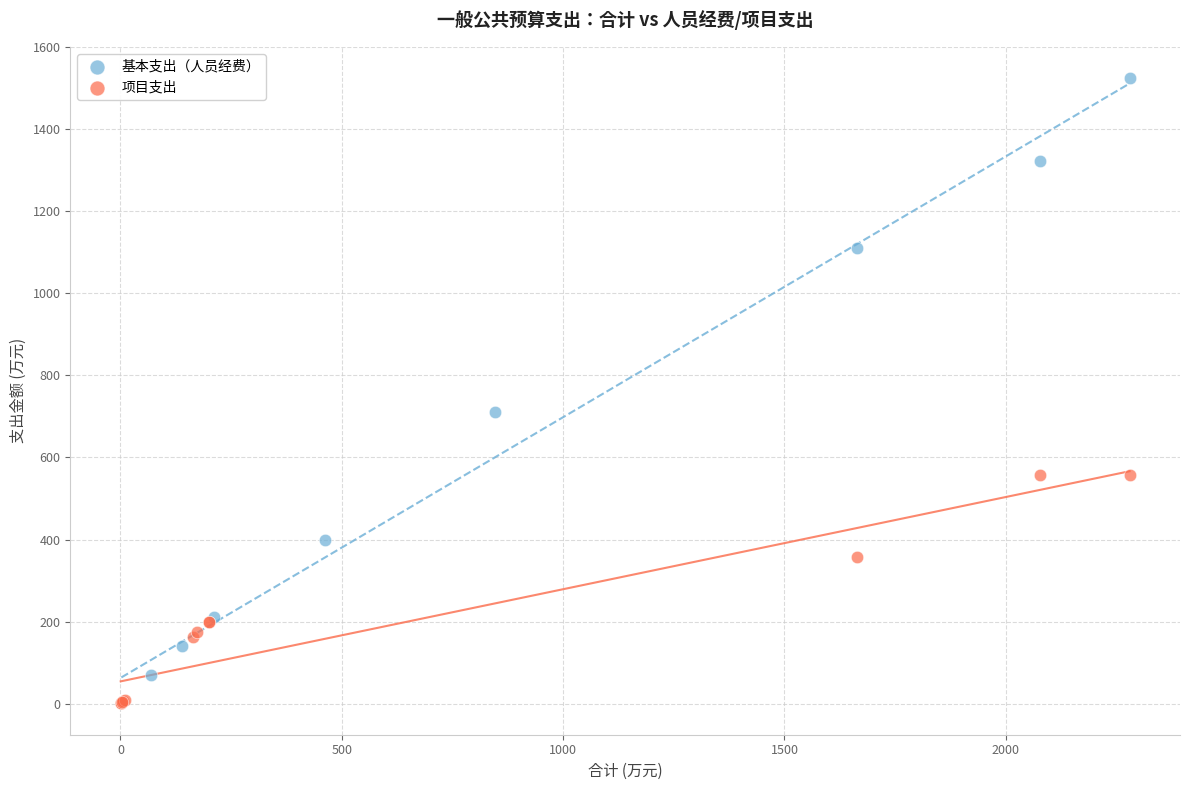

Which series reaches the maximum Y coordinate?

基本支出（人员经费）